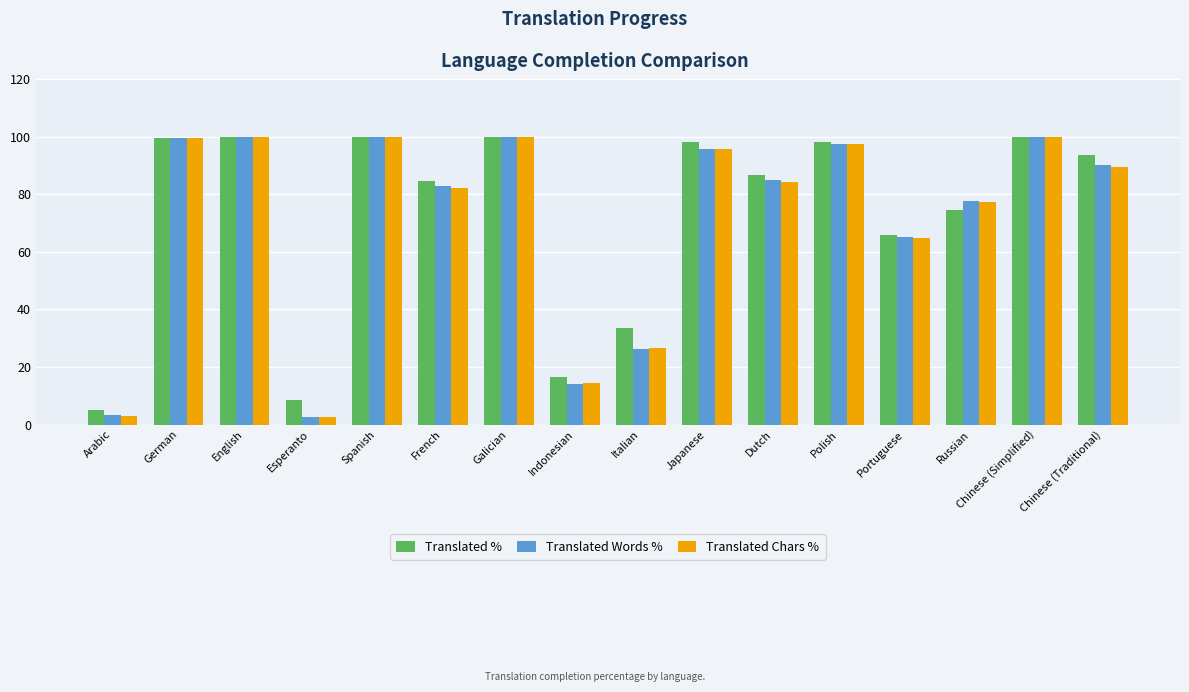

What is the difference between the Translated Words % values at French and Esperanto?

80.2